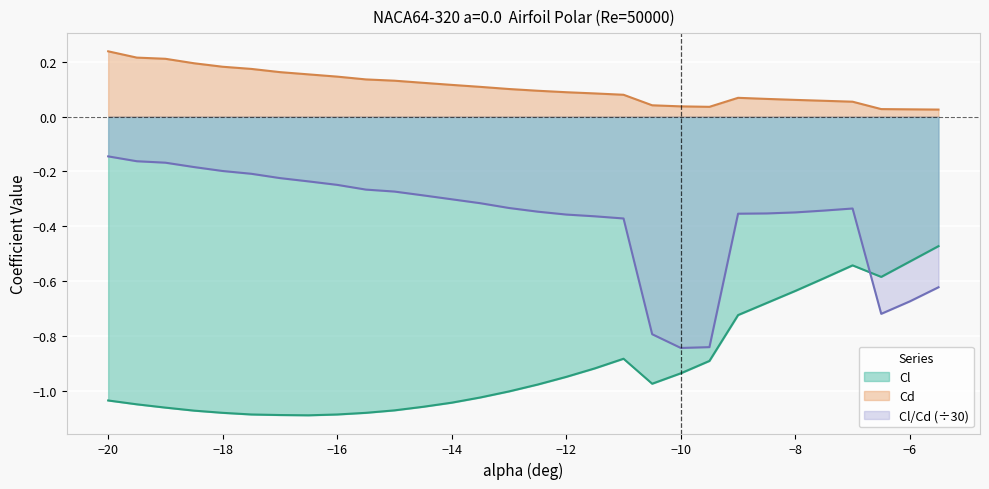

What is the total value across all series at -9.5?

-1.7